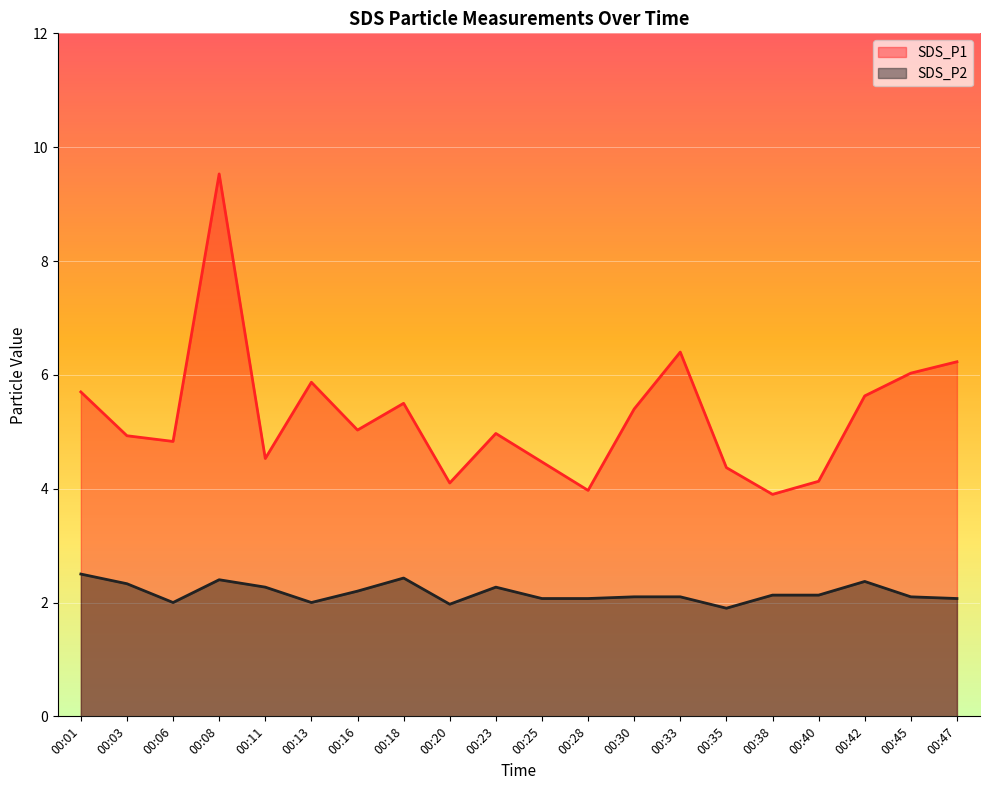

Reading left to right, extract all data points from this chart.

SDS_P1: 5.7	4.9	4.8	9.5	4.5	5.9	5.0	5.5	4.1	5.0	4.5	4.0	5.4	6.4	4.4	3.9	4.1	5.6	6.0	6.2
SDS_P2: 2.5	2.3	2.0	2.4	2.3	2.0	2.2	2.4	2.0	2.3	2.1	2.1	2.1	2.1	1.9	2.1	2.1	2.4	2.1	2.1